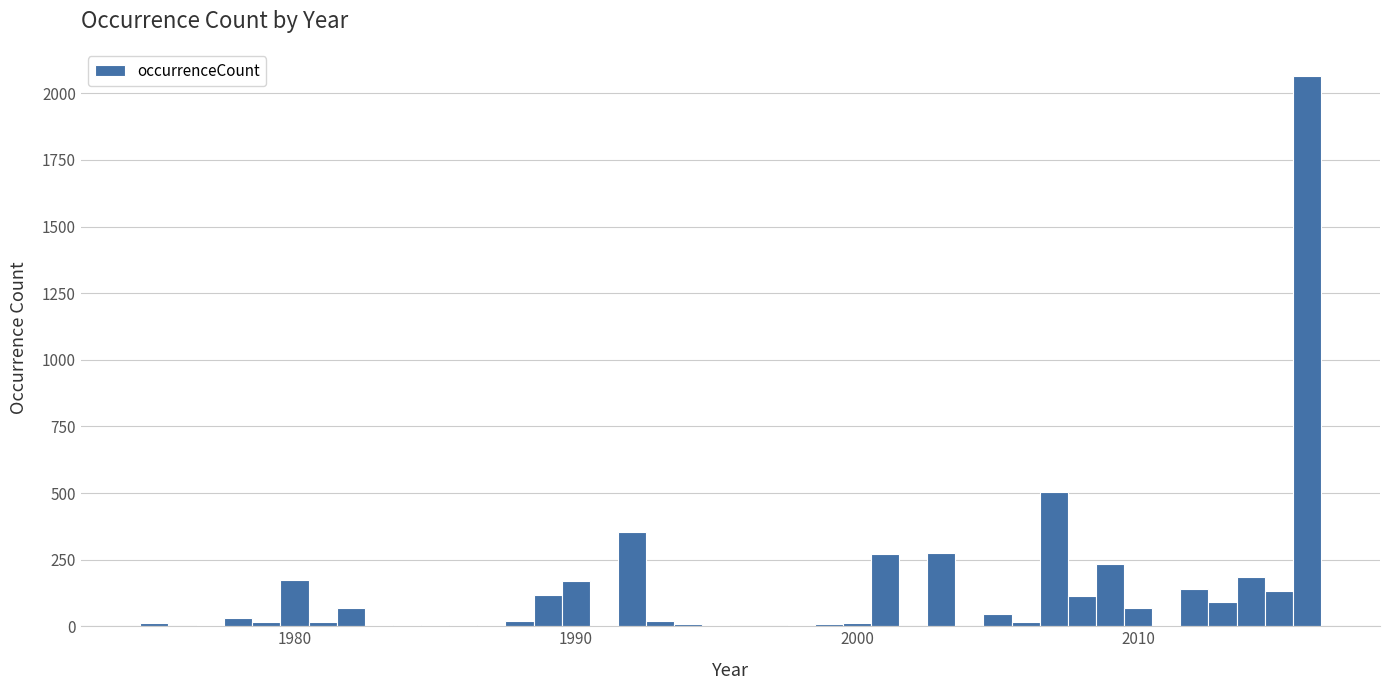

Read against the x-axis, roughly where is the centre of the tallest bar?

2016